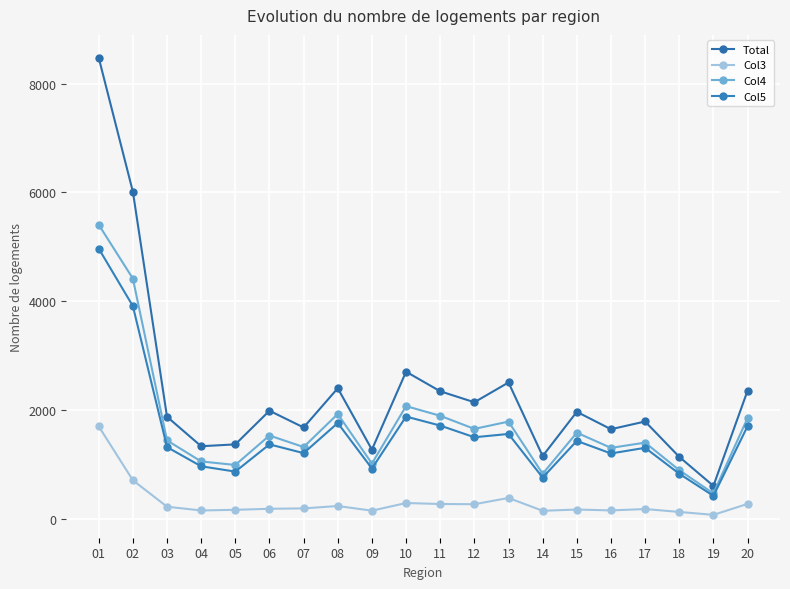

Which label corresponds to the smallest value in the chart?

19